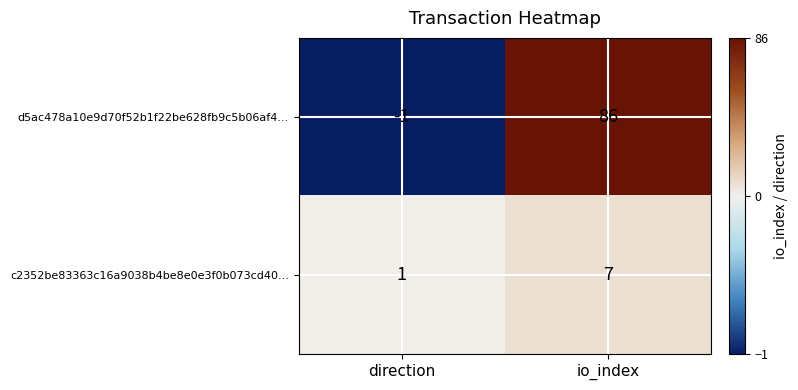

How many values in d5ac478a10e9d70f52b1f22be628fb9c5b06af4... are below zero?

1